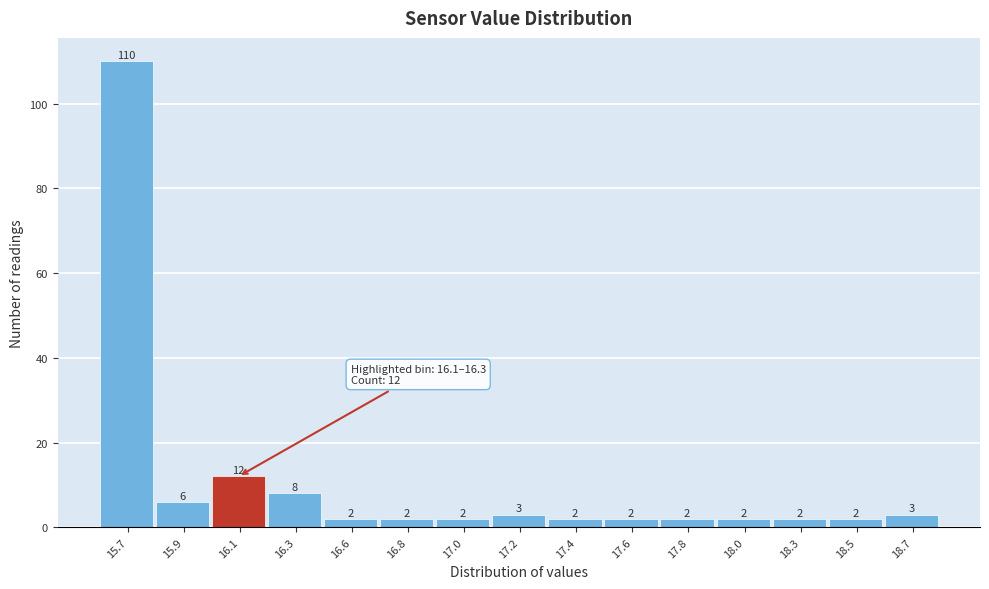

Reading right to left, extract all data points from this chart.

18.7=3	18.5=2	18.3=2	18.0=2	17.8=2	17.6=2	17.4=2	17.2=3	17.0=2	16.8=2	16.6=2	16.3=8	16.1=12	15.9=6	15.7=110